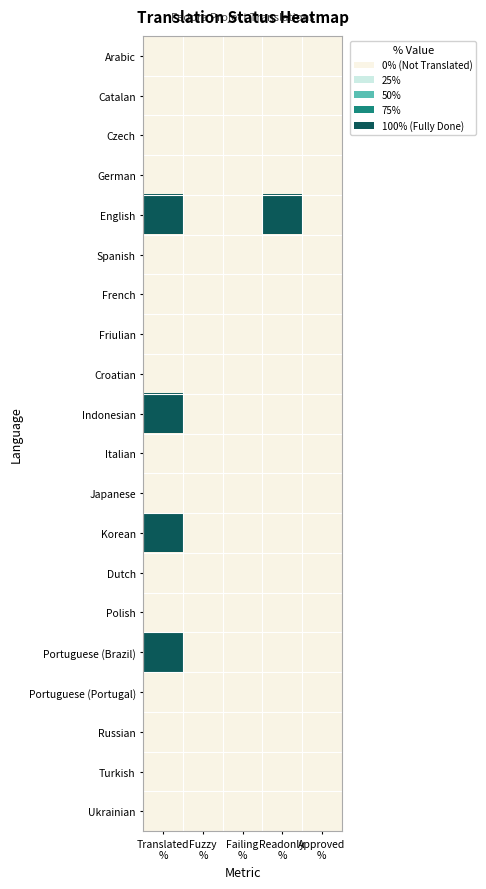

Count the number of categories in the chart.

5